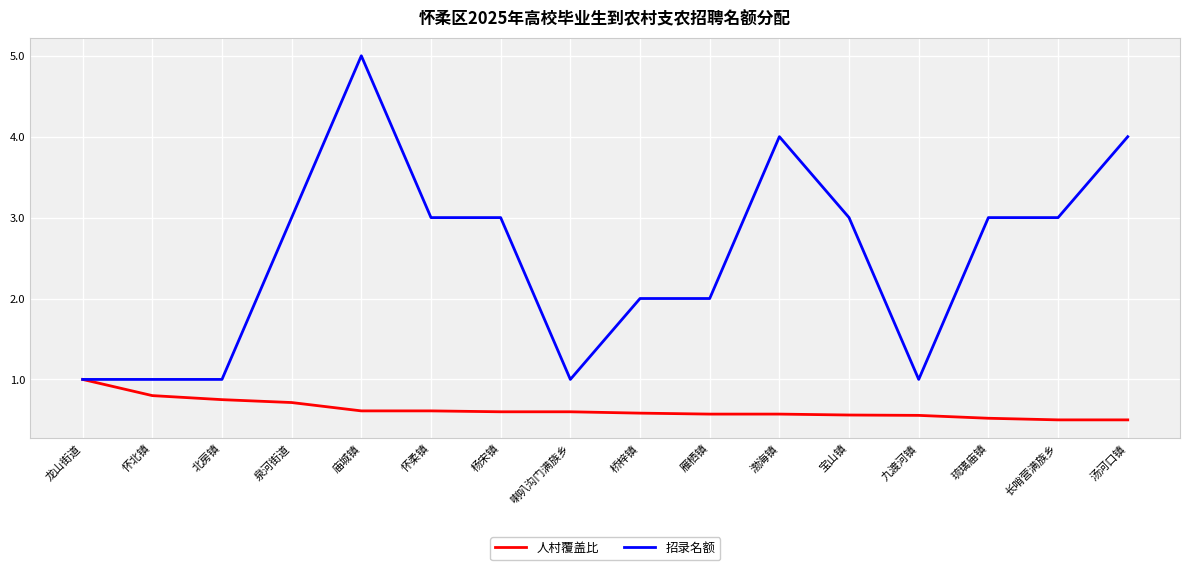

Between 北房镇 and 琉璃庙镇, which series saw the biggest shift?

招录名额